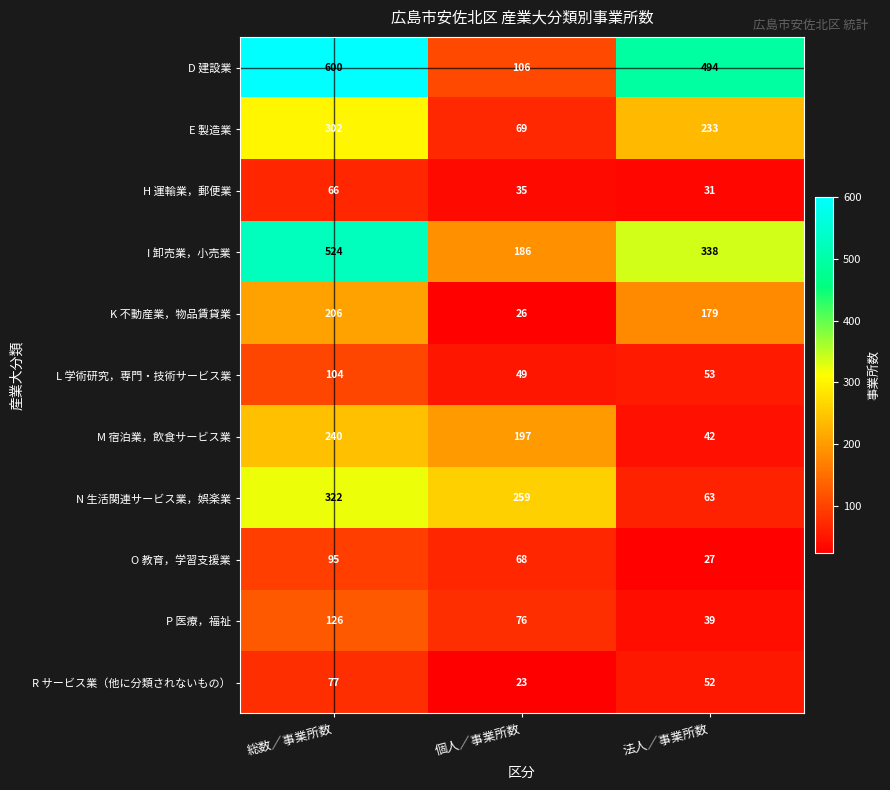

Which series has the widest spread of values?

D 建設業